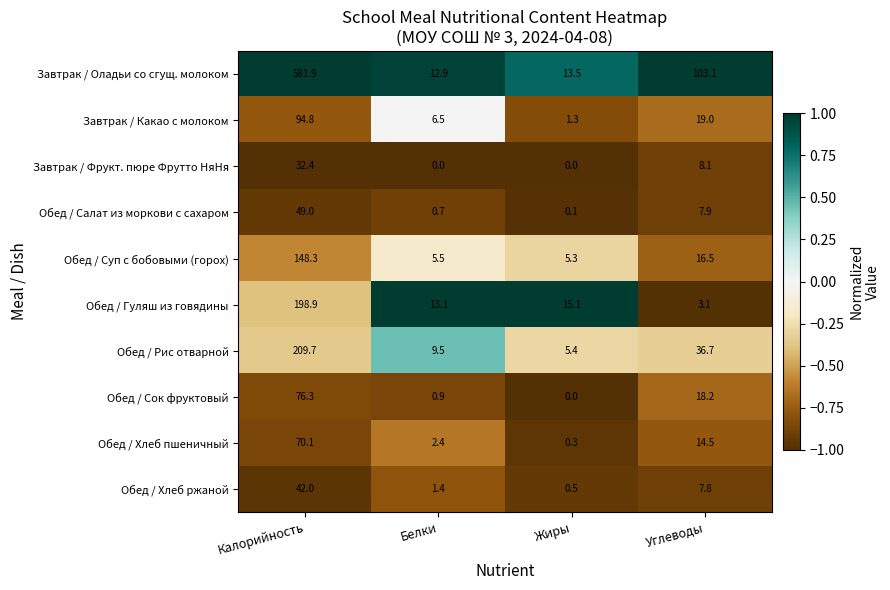

List the labels in order of Обед / Хлеб пшеничный value, smallest first.

Жиры, Белки, Углеводы, Калорийность